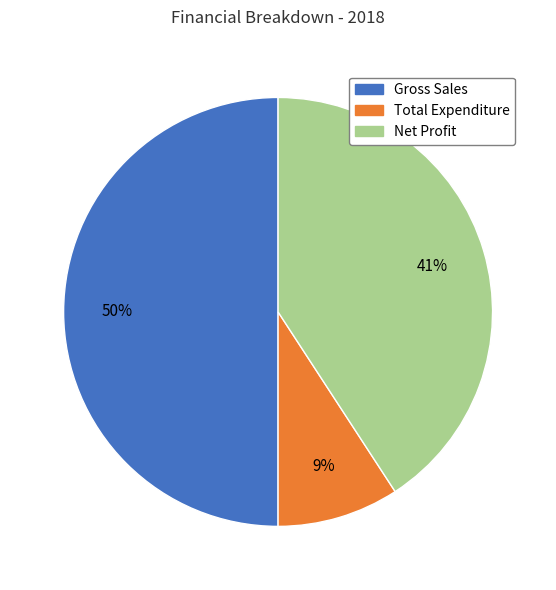

Which has a higher value, Gross Sales or Net Profit?

Gross Sales